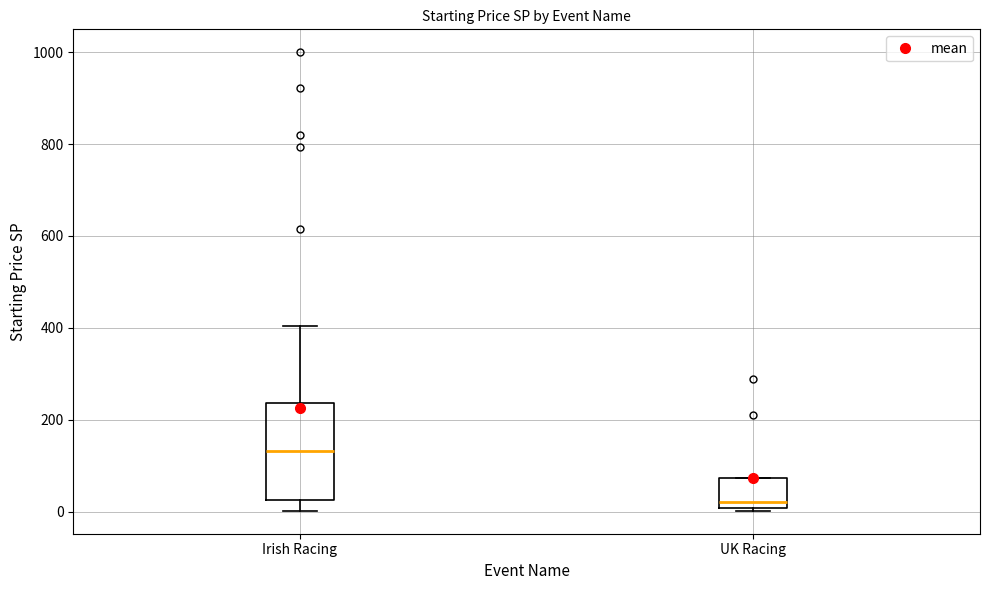

Reading left to right, read every box against the y-axis: the position of its median line, the range the box covers, and the ends of its whiskers. The values are not printed on the chart, so give them approximately, as read against the axis.

Irish Racing: median 140, box 20 to 240, whiskers 0 to 400
UK Racing: median 20, box 0 to 80, whiskers 0 (just below the box's lower edge) to 80